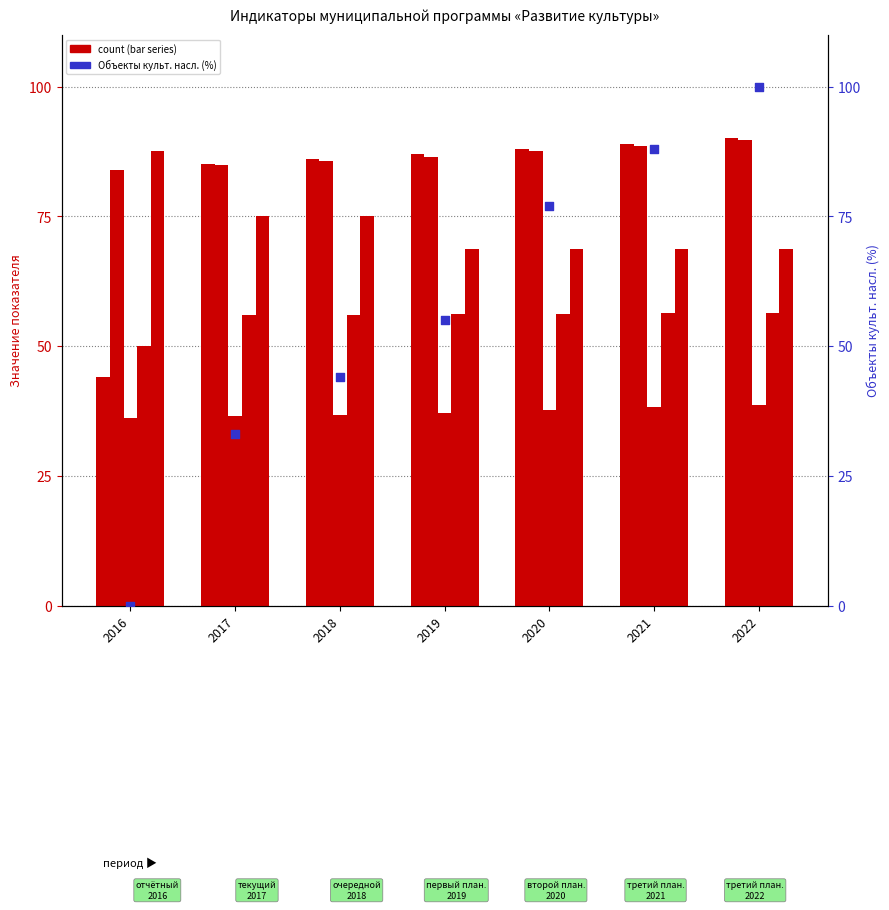

Which series reaches the minimum Y coordinate?

Объекты культ. насл. (%)